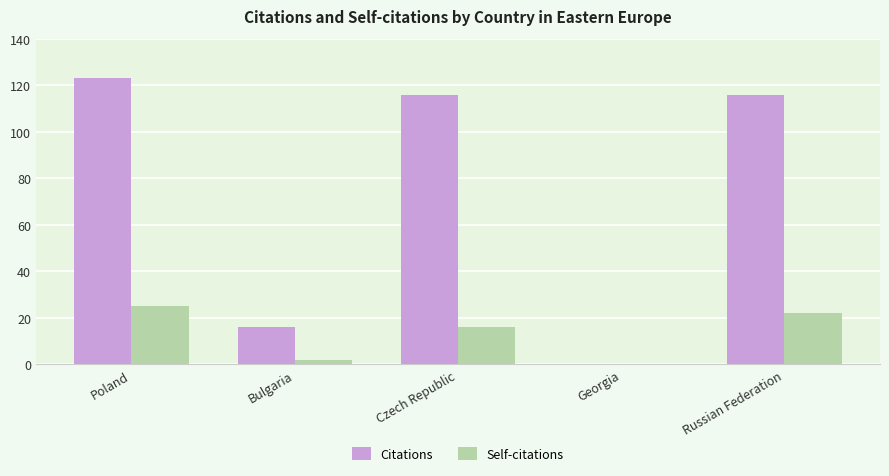

Does the chart contain stacked bars?

No